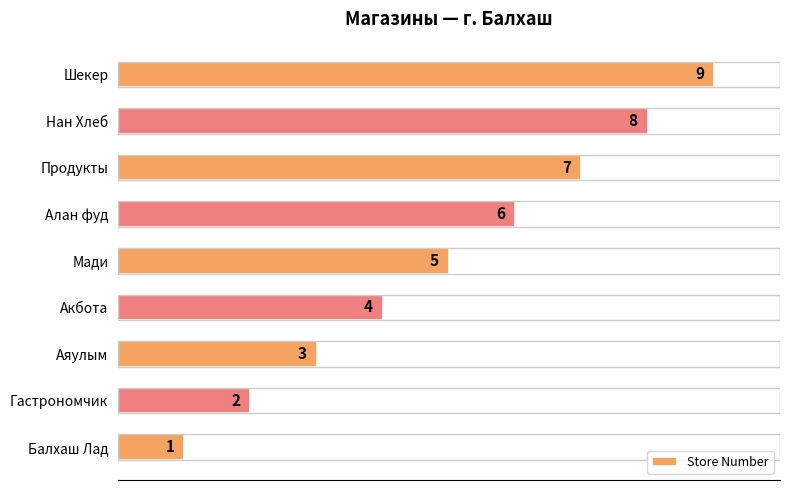

Are the bars horizontal?

Yes